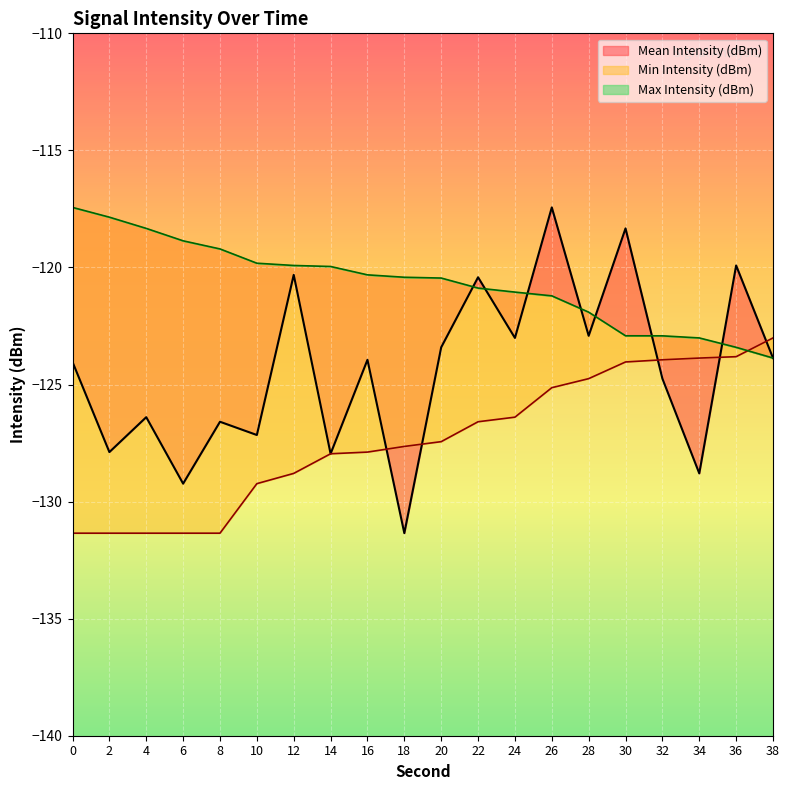

What is the value of the Min Intensity (dBm) point at the 9th from the left?

-127.9